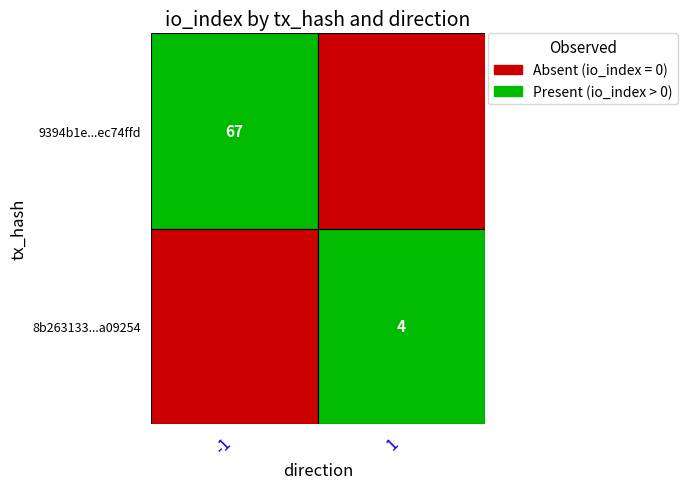

At direction, list the series in order from smallest to largest.

9394b1e312ff984eb01f59bc1d0eacf1ec74ffd, 8b263133480403ebbbc94e258bceceebc1a0925